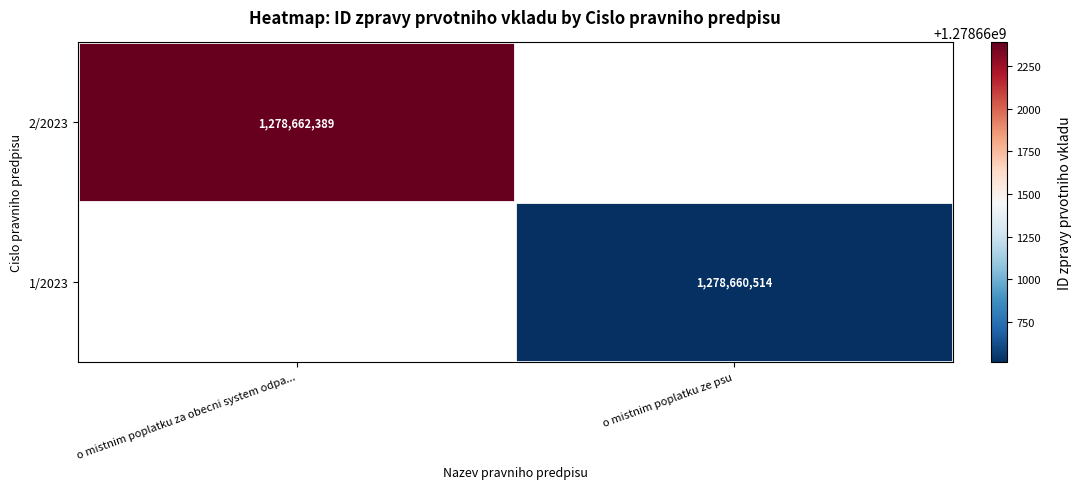

Is the value of 1/2023 at o mistnim poplatku ze psu greater than the value of 2/2023 at o mistnim poplatku za obecni system odpa...?

No